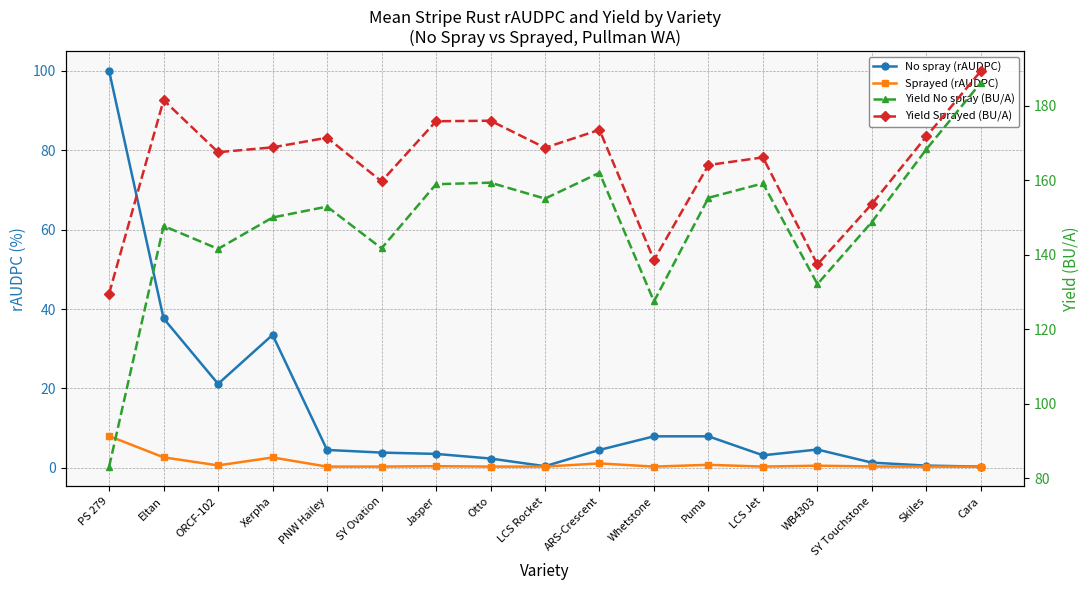

How many distinct data groups are displayed?

4